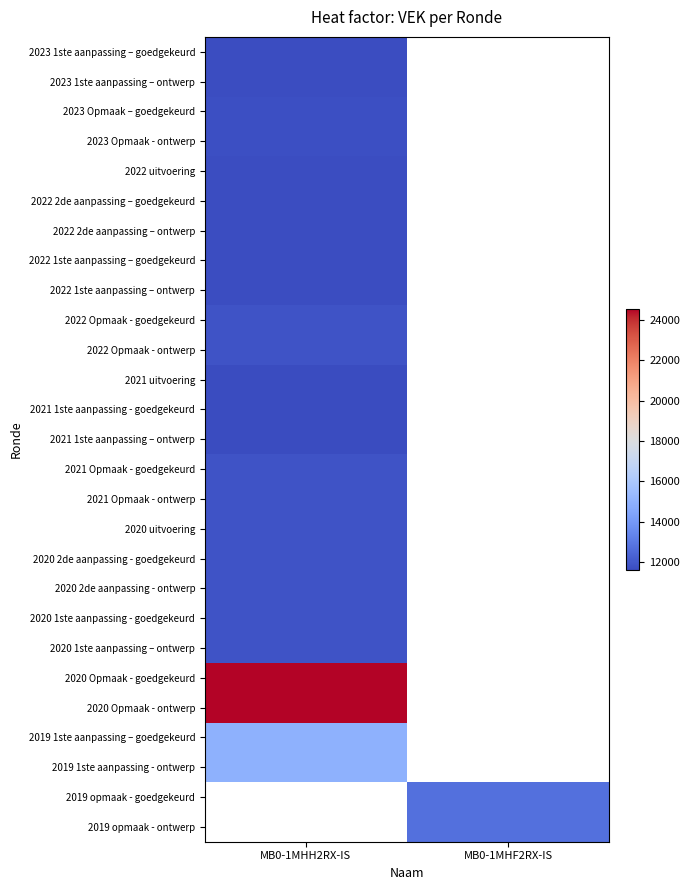

Read the 2023 Opmaak - ontwerp value at MB0-1MHH2RX-IS.

11720.0